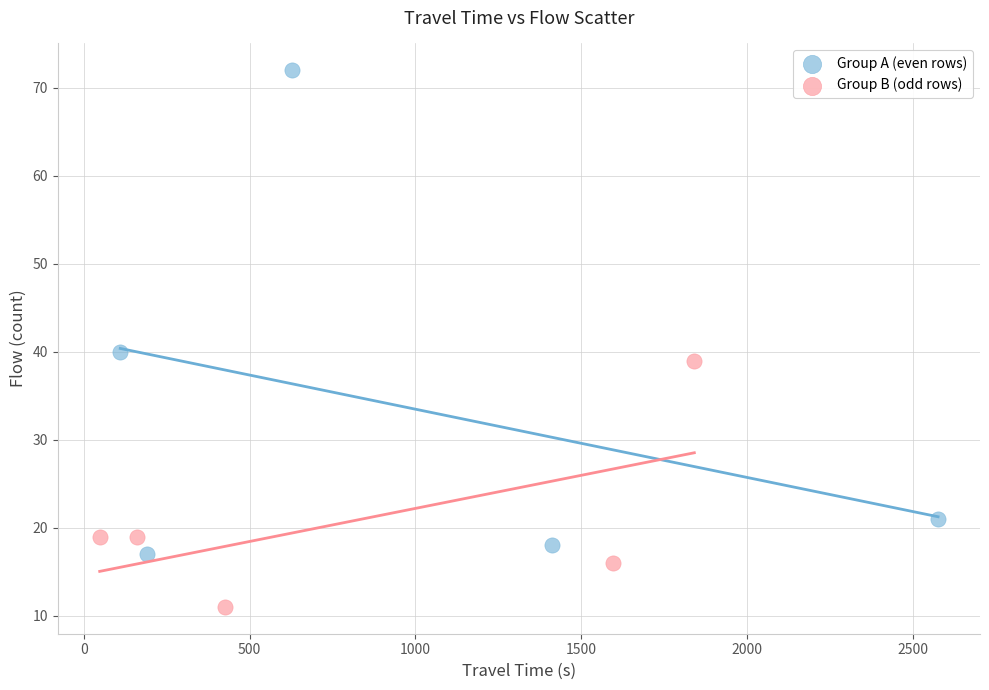

Which series has the widest spread of Y values?

Group A (even rows)